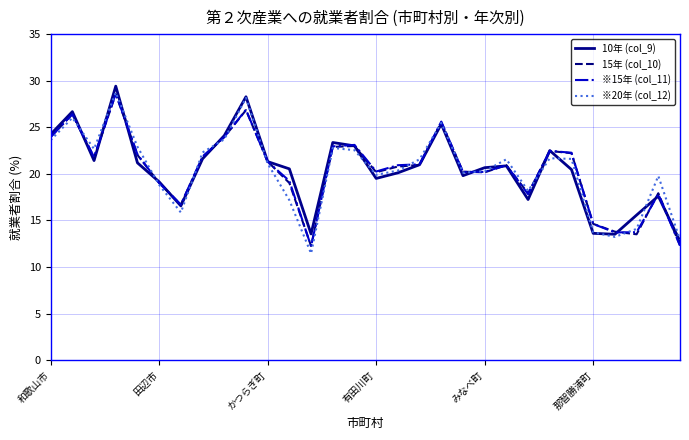

After their last crossing, which series has the higher values: 10年 (col_9) or 15年 (col_10)?

10年 (col_9)